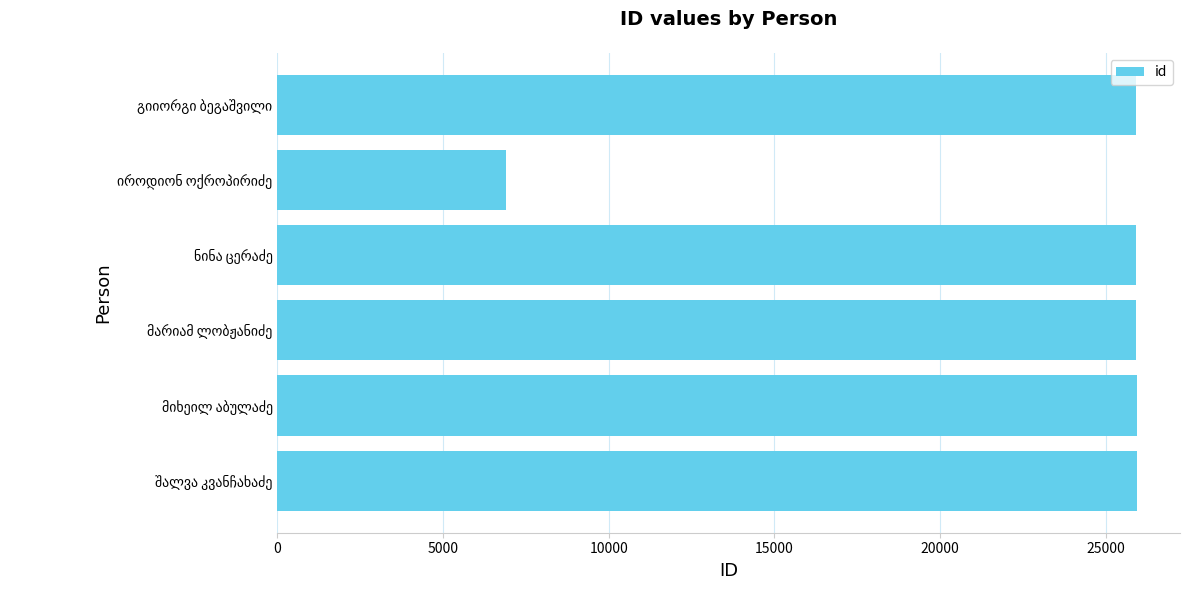

What is the maximum value shown in the chart?

25945